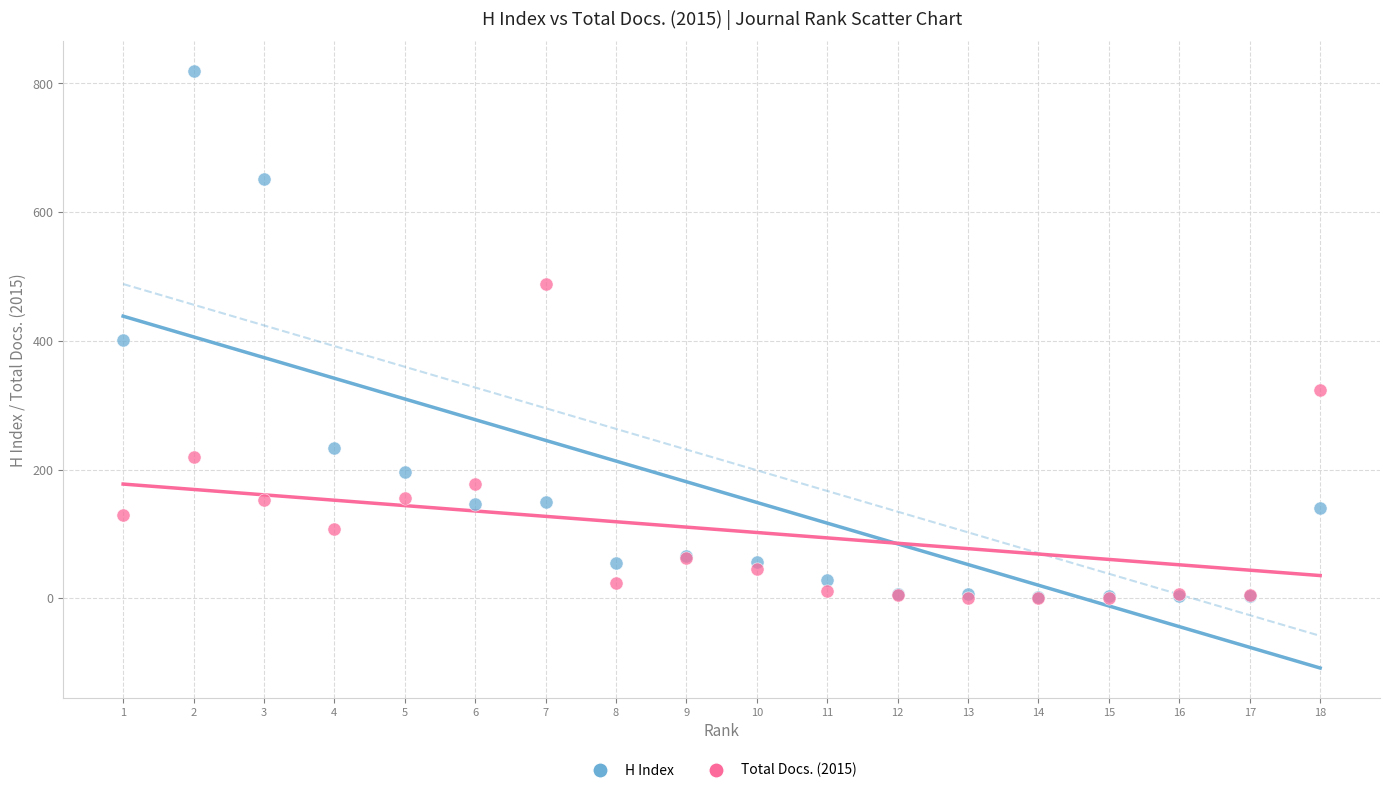

What are all the series names shown in the legend?

H Index, Total Docs. (2015)